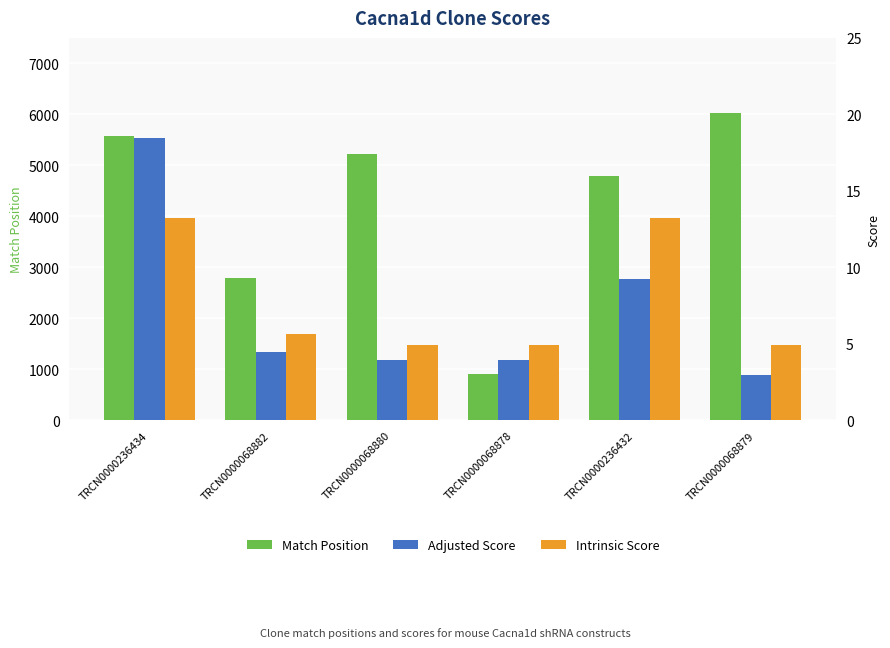

Between TRCN0000068878 and TRCN0000236432, which series saw the biggest shift?

Match Position